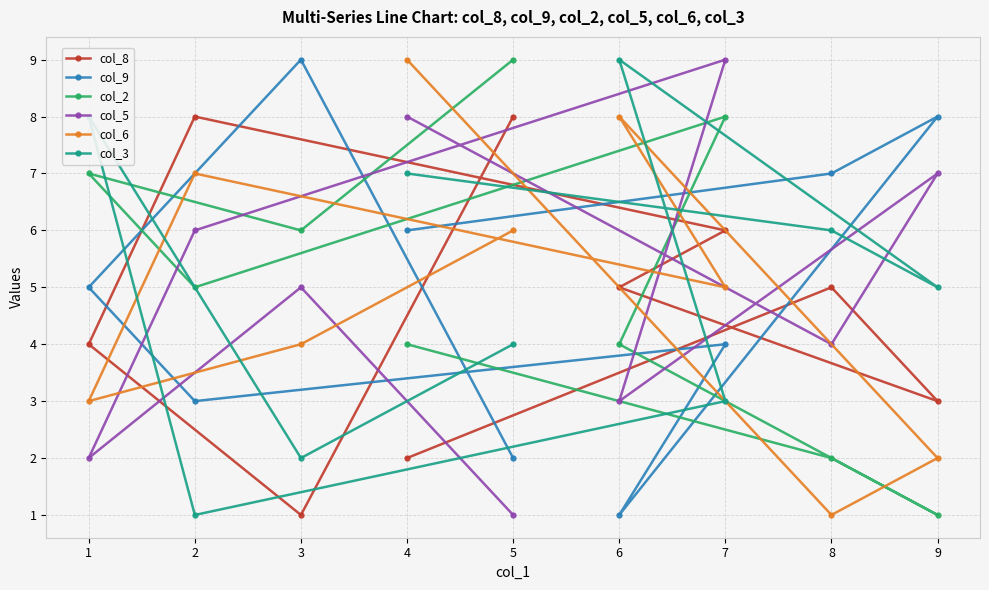

At which label does col_8 first exceed 5?

2